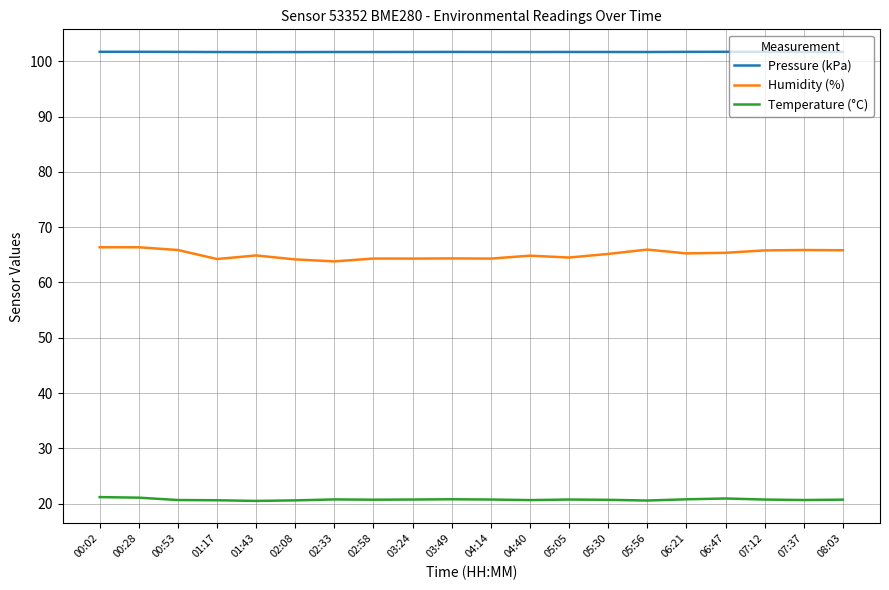

True or false: Pressure (kPa) and Temperature (°C) cross at least once.

False